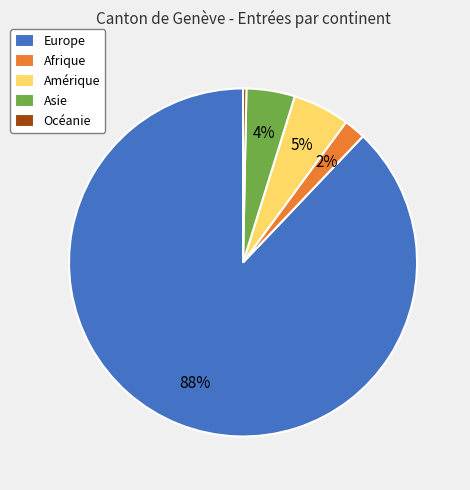

Does Europe account for over 50% of the chart?

Yes